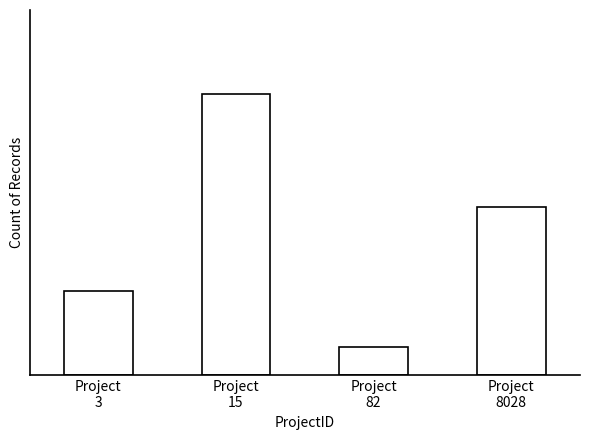

Are the bars horizontal?

No